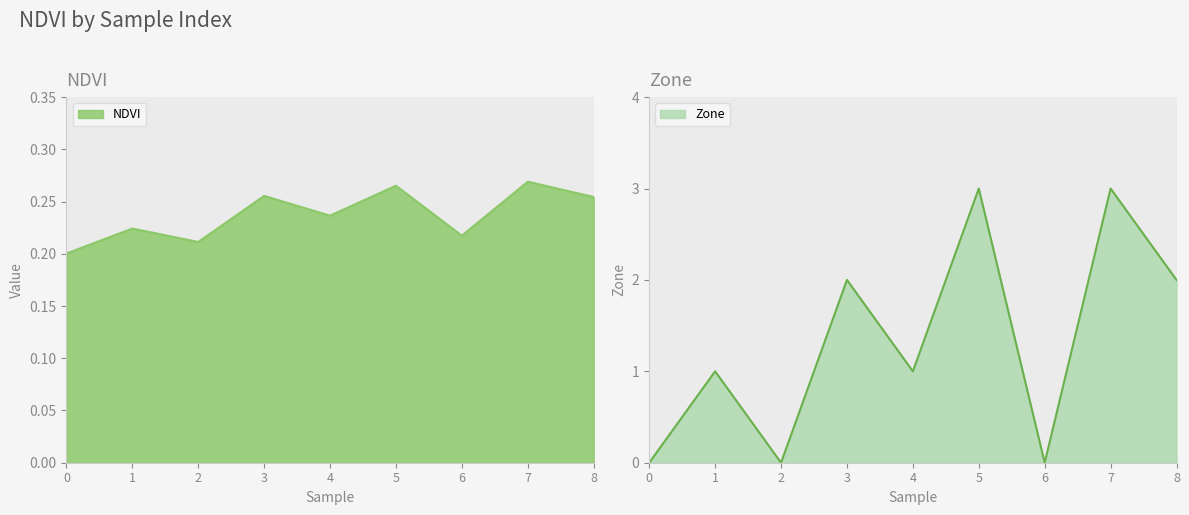

How many values in the Zone series are below 1?

3